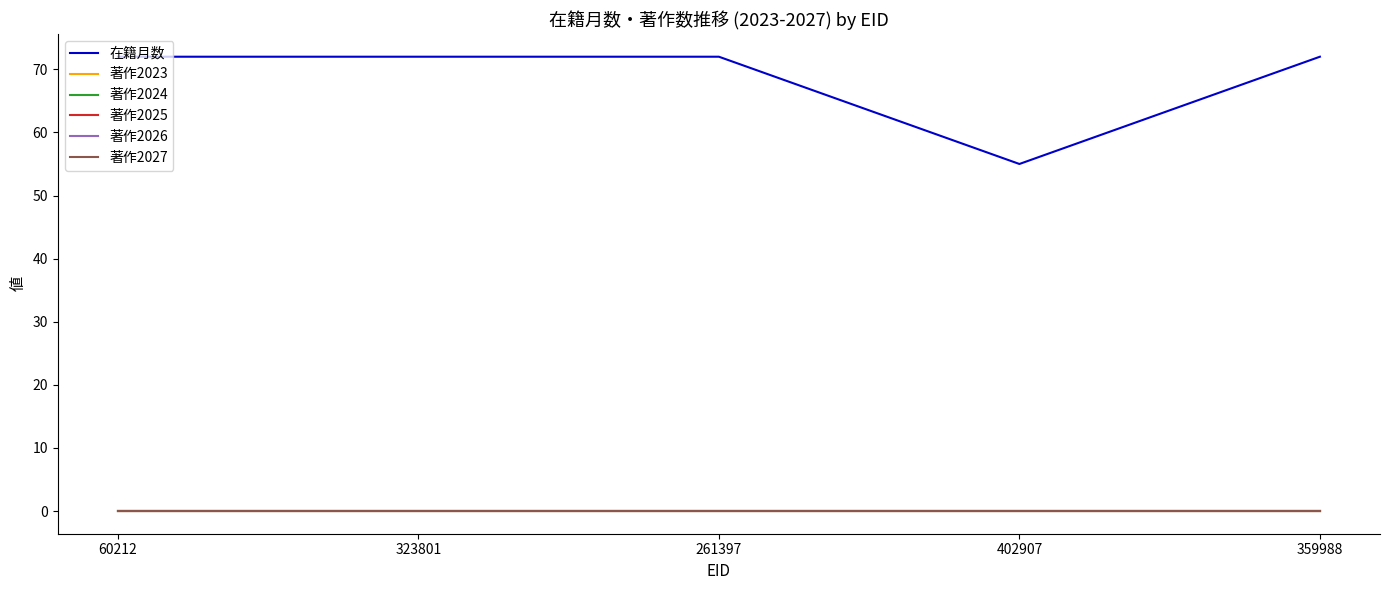

Does the chart have visible grid lines?

No